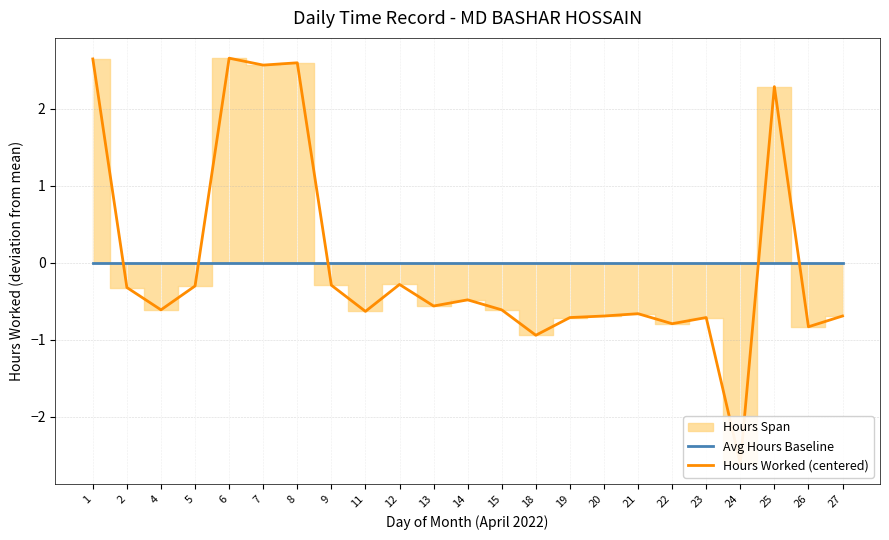

What is the value of the Hours Worked (centered) point at the 20th from the left?

-2.6